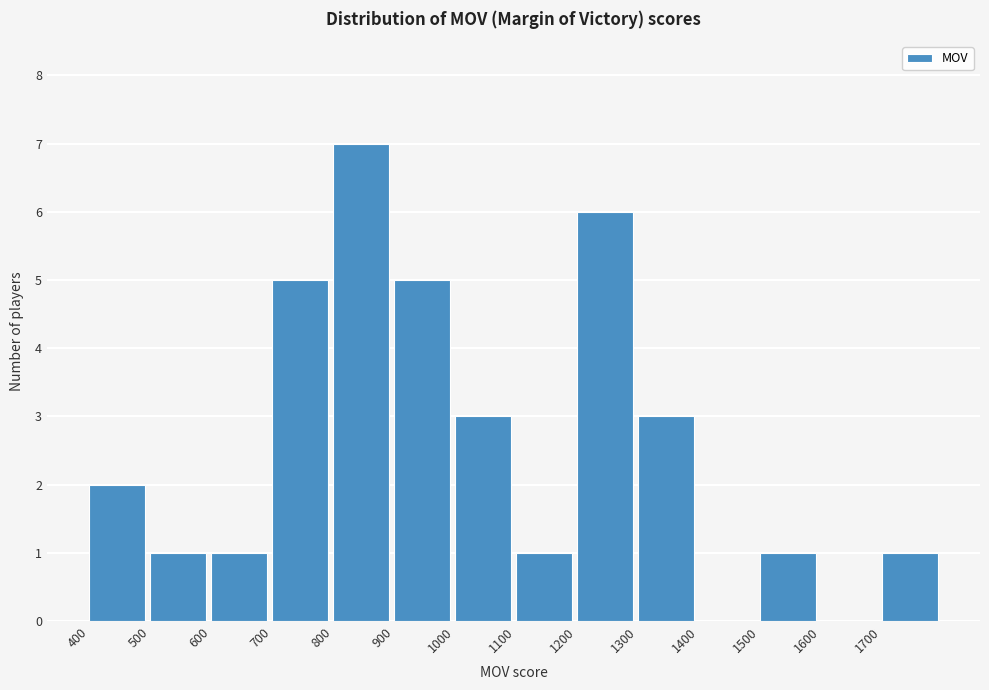

Which range on the x-axis has the tallest bar?

800 to 900